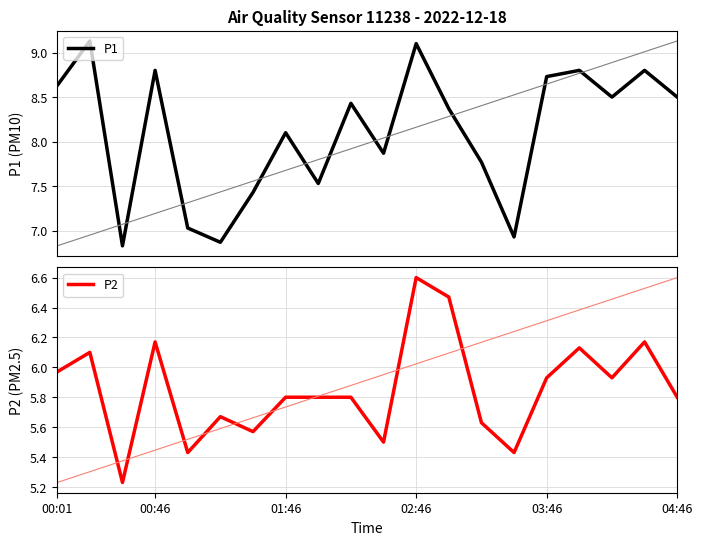

What are all the series names shown in the legend?

P1, P2